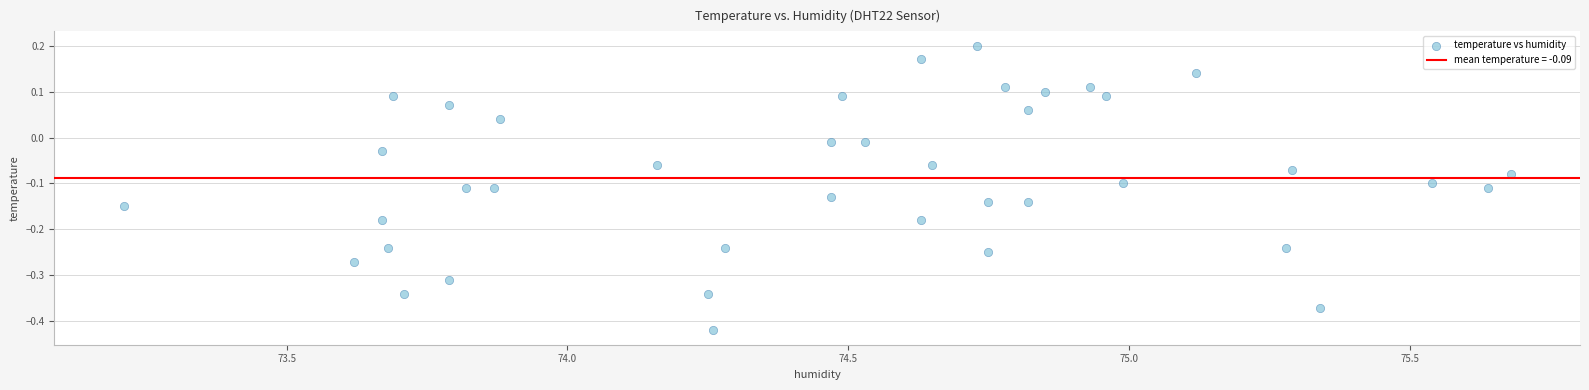

What is the range of Y values (max minus min)?

0.6